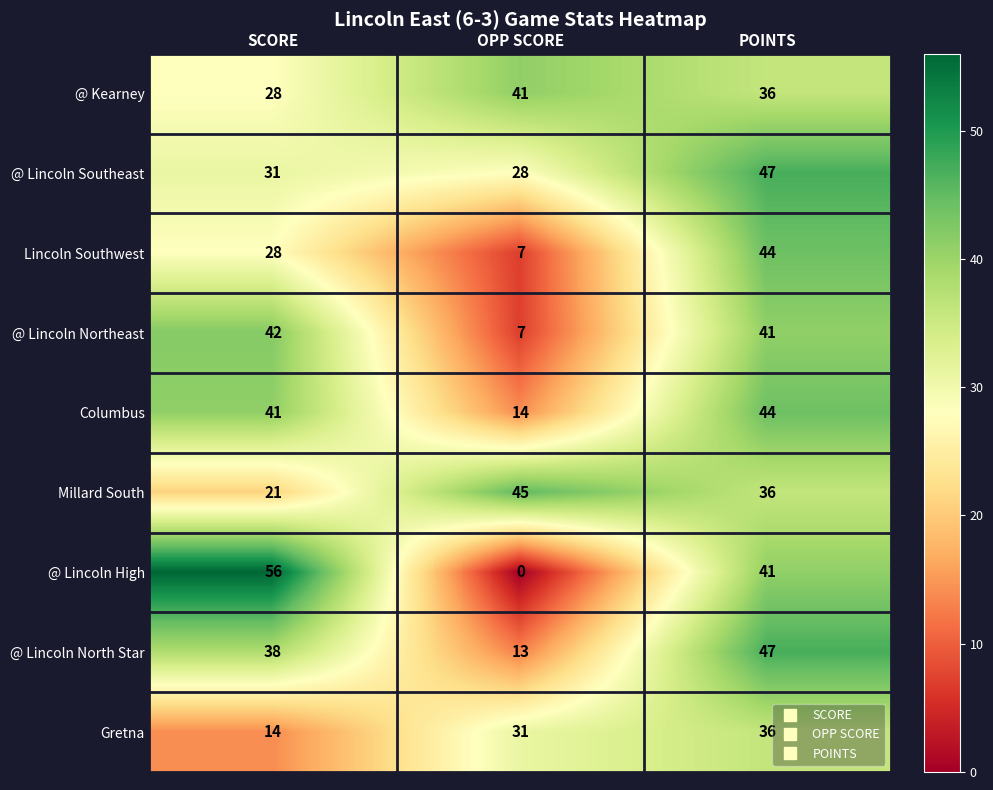

At which category does the chart reach its minimum across all series?

OPP SCORE